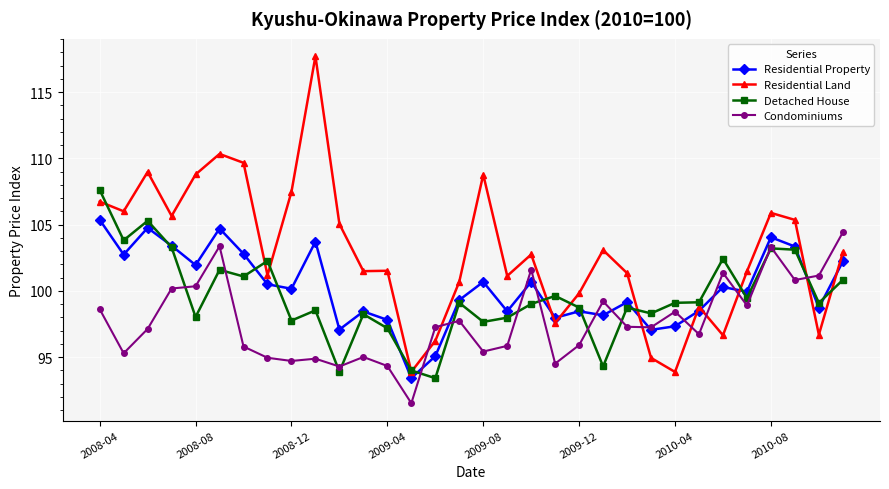

What is the value of the Condominiums point at the 31st from the left?

101.2